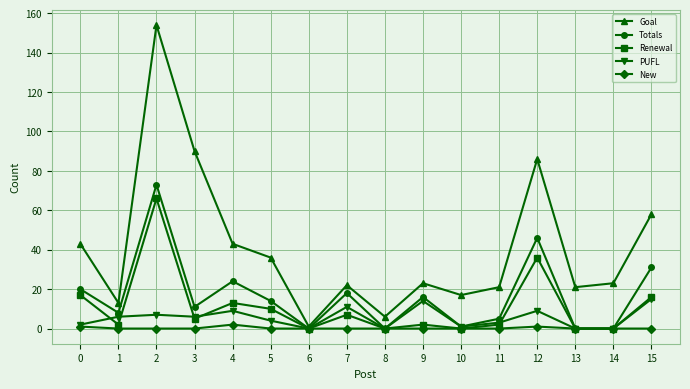

In Goal, how many points are higher than both neighbors (excluding endpoints)?

4